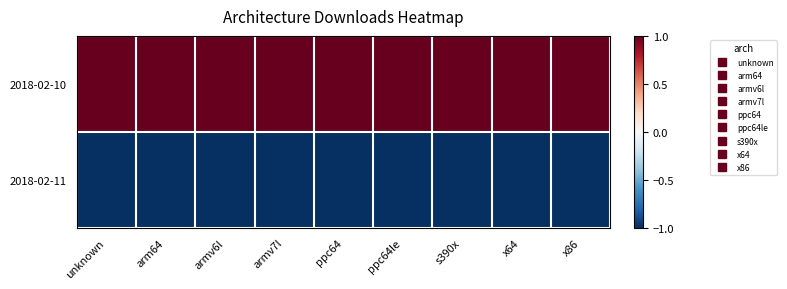

What is the greatest value displayed?

1